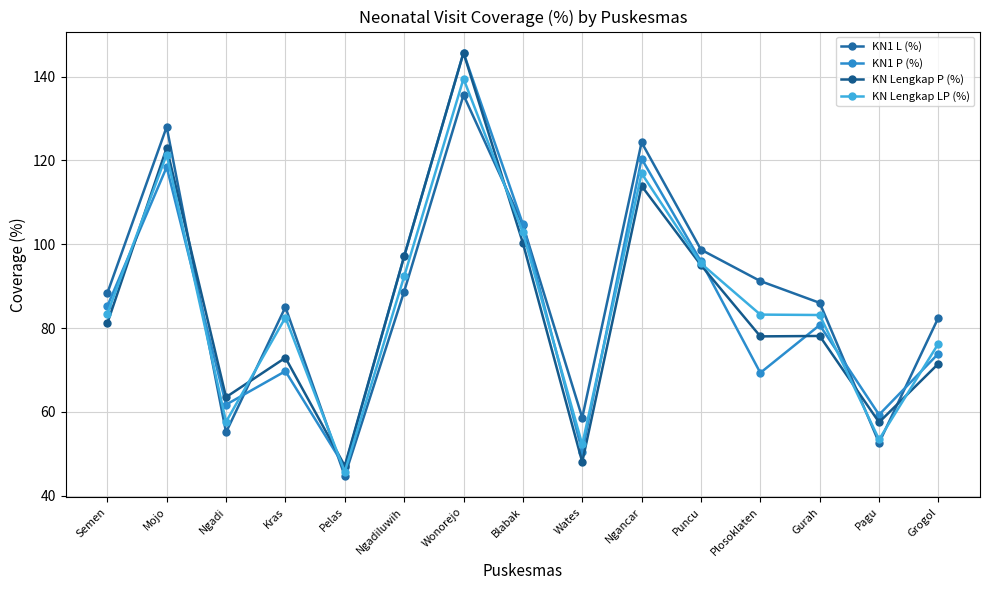

Reading left to right, what are all the values shown in this chart?

KN1 L (%): Semen=88.3	Mojo=128.0	Ngadi=55.1	Kras=85.0	Pelas=44.7	Ngadiluwih=88.7	Wonorejo=135.6	Blabak=104.6	Wates=58.6	Ngancar=124.3	Puncu=98.7	Plosoklaten=91.2	Gurah=86.0	Pagu=52.6	Grogol=82.5
KN1 P (%): Semen=85.2	Mojo=118.4	Ngadi=61.7	Kras=69.7	Pelas=46.8	Ngadiluwih=97.1	Wonorejo=145.7	Blabak=104.8	Wates=50.5	Ngancar=120.4	Puncu=95.9	Plosoklaten=69.3	Gurah=80.7	Pagu=59.3	Grogol=73.9
KN Lengkap P (%): Semen=81.1	Mojo=123.0	Ngadi=63.5	Kras=72.9	Pelas=47.1	Ngadiluwih=97.1	Wonorejo=145.7	Blabak=100.3	Wates=48.0	Ngancar=113.9	Puncu=95.0	Plosoklaten=78.0	Gurah=78.1	Pagu=57.5	Grogol=71.5
KN Lengkap LP (%): Semen=83.4	Mojo=121.4	Ngadi=57.6	Kras=82.5	Pelas=45.7	Ngadiluwih=92.3	Wonorejo=139.5	Blabak=102.8	Wates=52.2	Ngancar=116.9	Puncu=95.4	Plosoklaten=83.2	Gurah=83.1	Pagu=53.4	Grogol=76.3